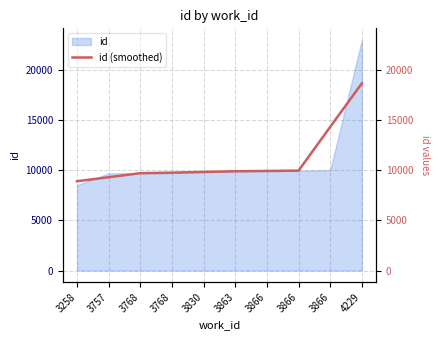

True or false: there are more than 1 points higher than both neighbors.

False